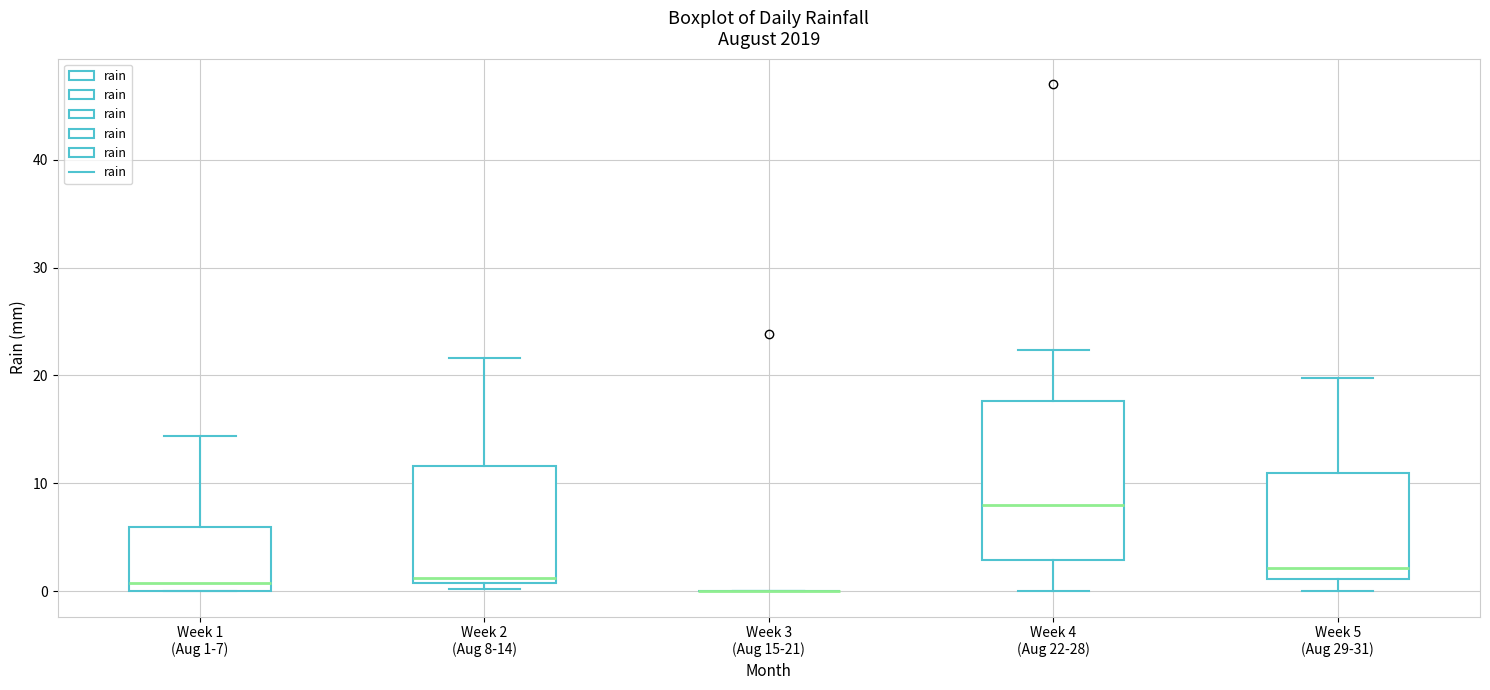

Which box is the tallest, from its lower edge to its upper edge?

Week 4 (Aug 22-28)